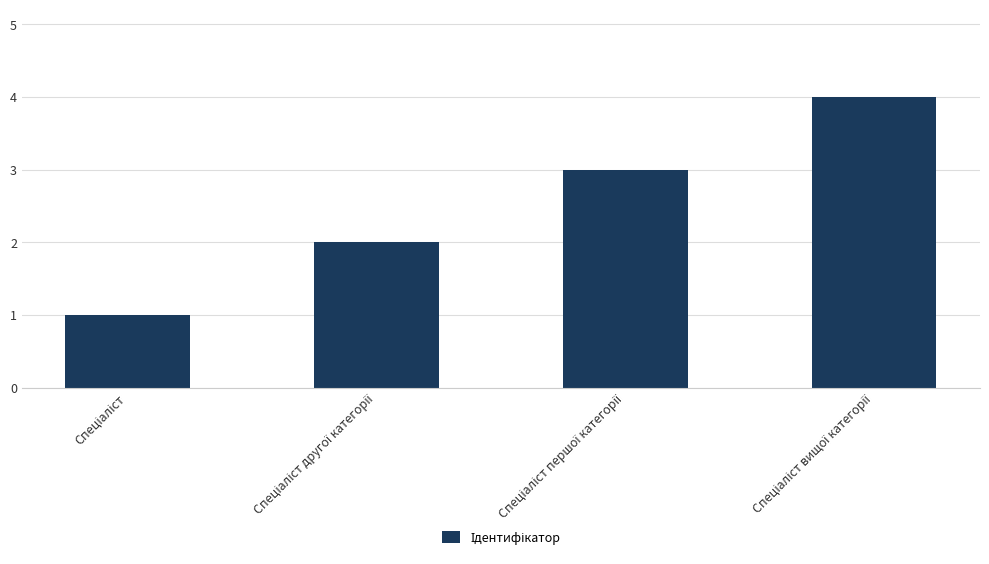

What is the maximum value shown in the chart?

4